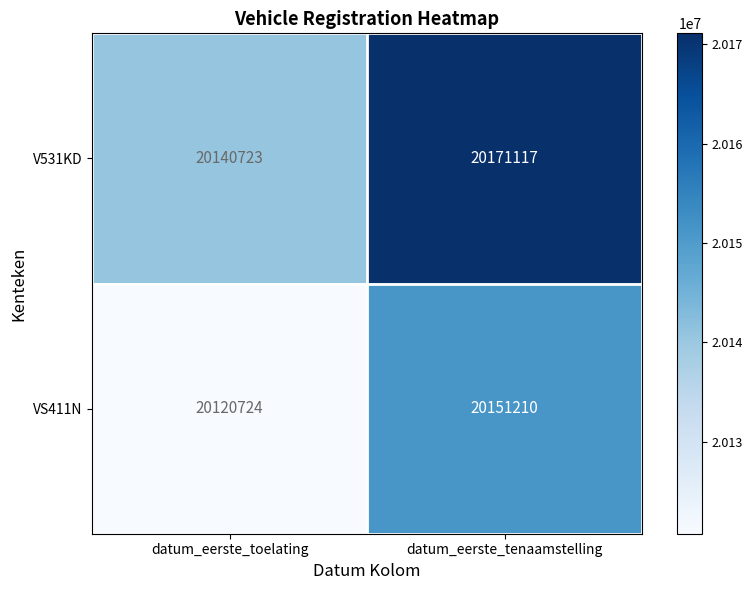

Which series changed the most between datum_eerste_toelating and datum_eerste_tenaamstelling?

VS411N